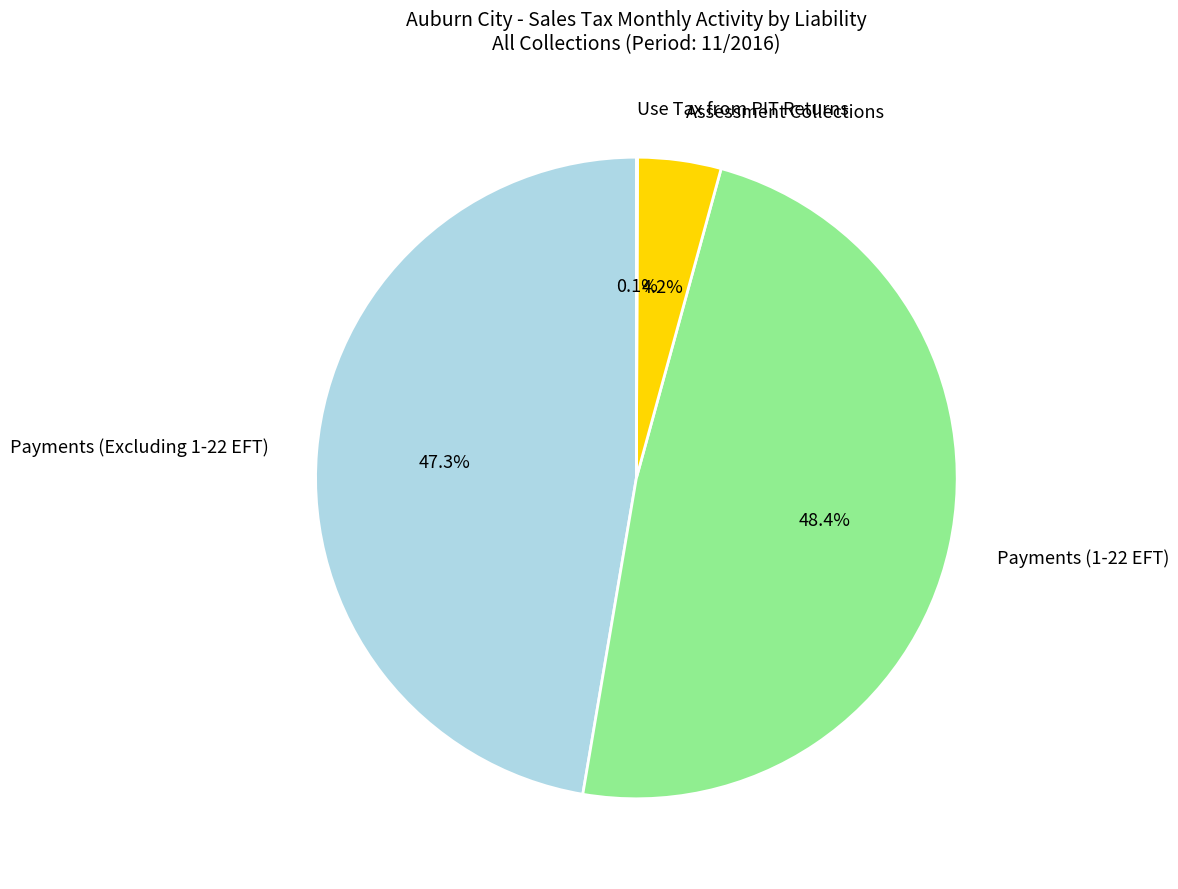

What is the largest slice in the pie chart?

Payments (1-22 EFT)